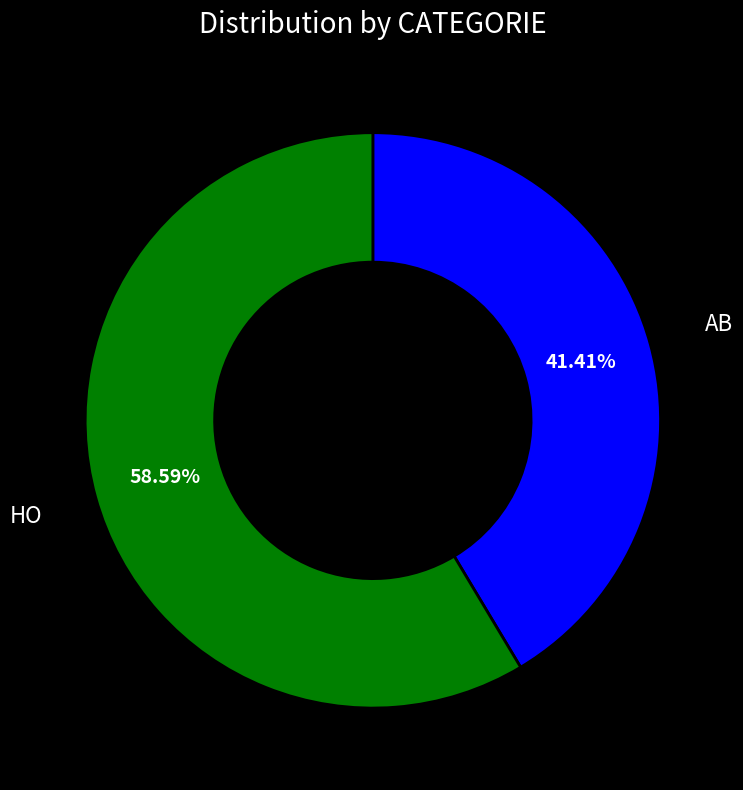

What percentage is the AB slice, to the nearest percent?

41%